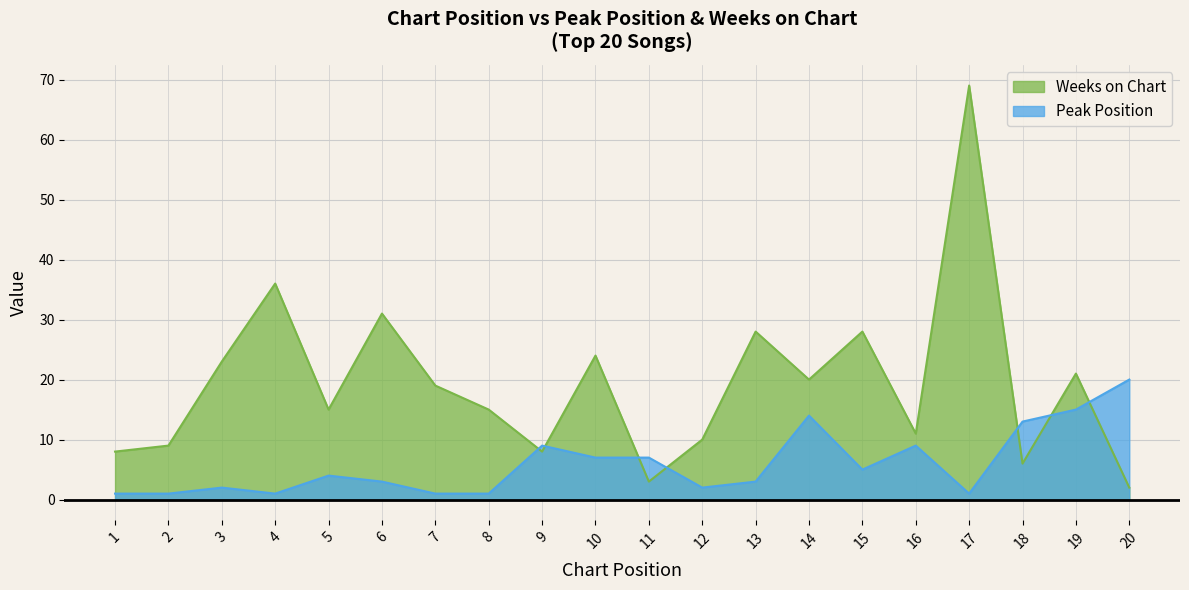

Rank the categories by Weeks on Chart value from lowest to highest.

20, 11, 18, 1, 9, 2, 12, 16, 5, 8, 7, 14, 19, 3, 10, 13, 15, 6, 4, 17